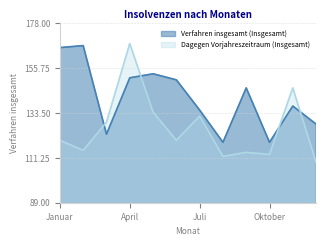

What is the value of the Verfahren insgesamt (Insgesamt) point at the 1st from the left?

166